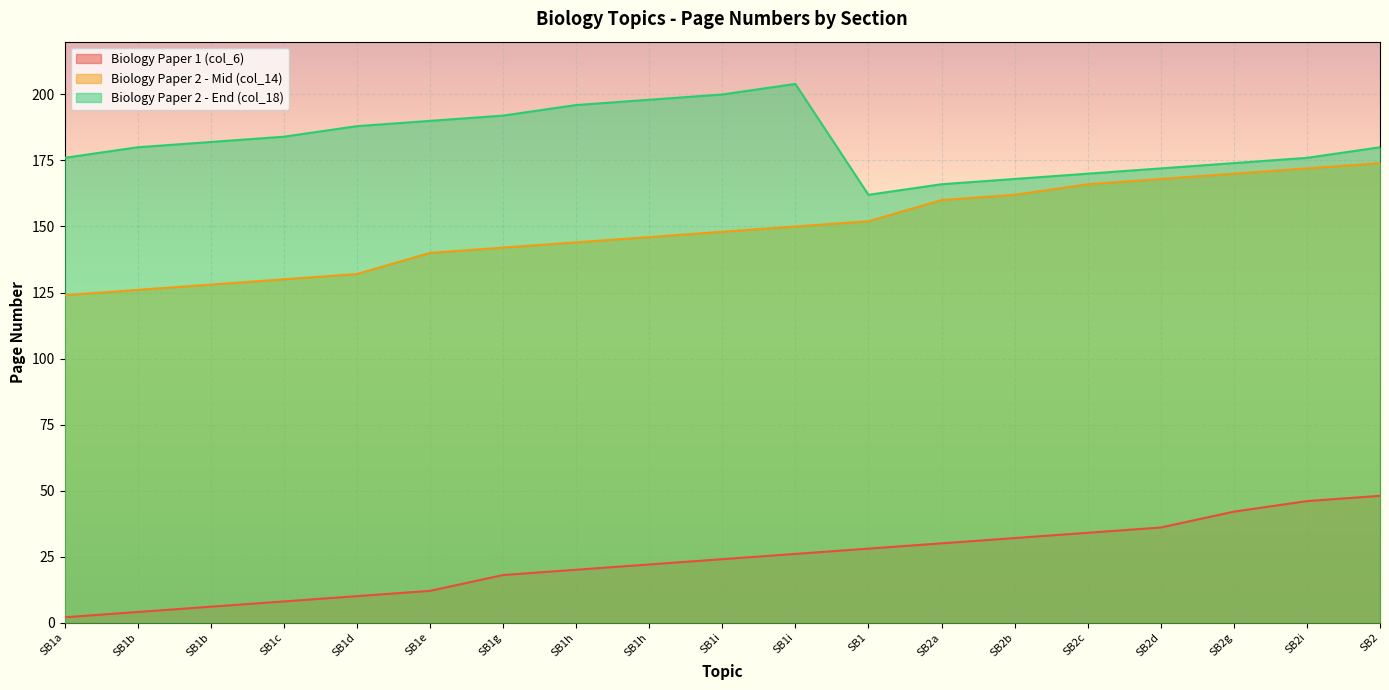

At how many categories does at least one series exceed 45?

19